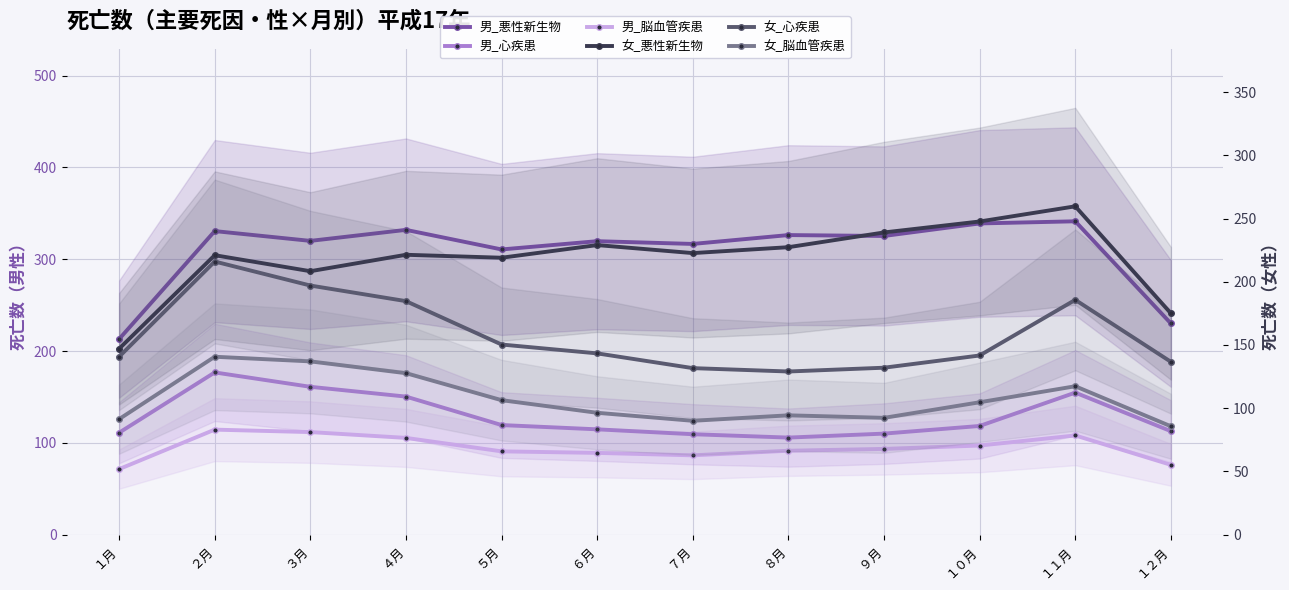

What is the sum of the 男_悪性新生物 values at １０月 and ８月?

665.3